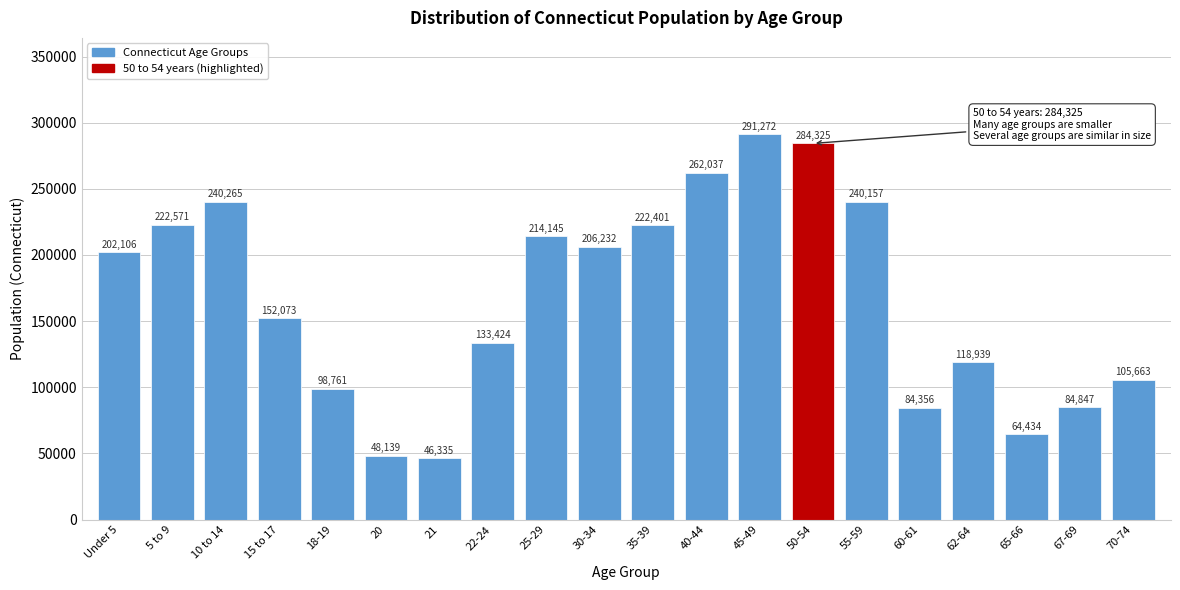

Reading left to right, what are all the values shown in this chart?

202106	222571	240265	152073	98761	48139	46335	133424	214145	206232	222401	262037	291272	284325	240157	84356	118939	64434	84847	105663